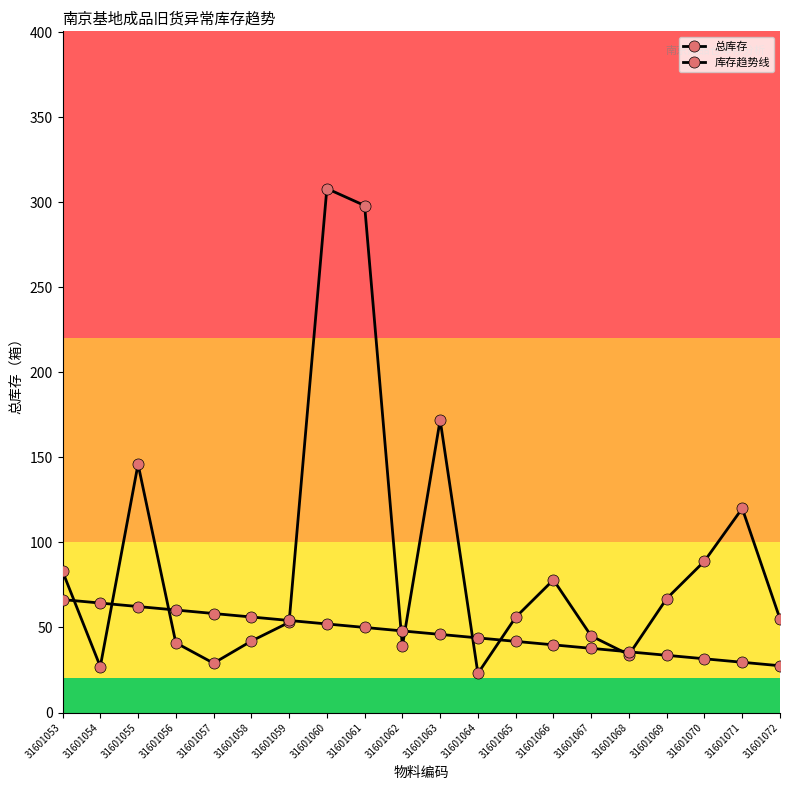

How many series are shown in this chart?

2